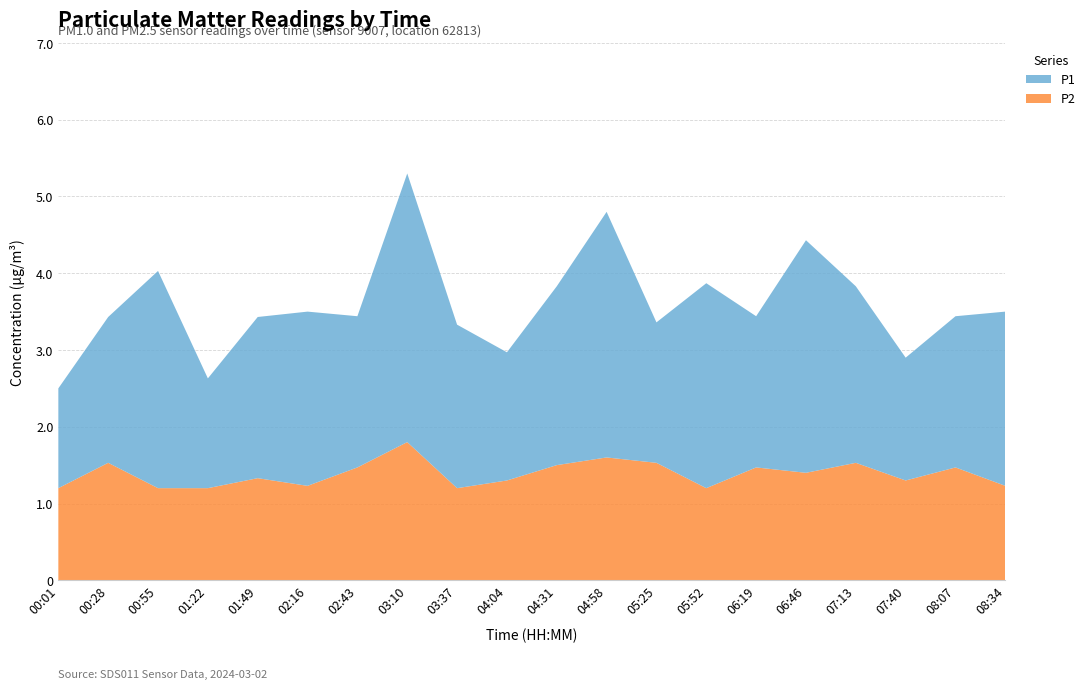

Reading left to right, transcribe all the data shown in this chart.

P1: 00:01=1.3	00:28=1.9	00:55=2.8	01:22=1.4	01:49=2.1	02:16=2.3	02:43=2.0	03:10=3.5	03:37=2.1	04:04=1.7	04:31=2.3	04:58=3.2	05:25=1.8	05:52=2.7	06:19=2.0	06:46=3.0	07:13=2.3	07:40=1.6	08:07=2.0	08:34=2.3
P2: 00:01=1.2	00:28=1.5	00:55=1.2	01:22=1.2	01:49=1.3	02:16=1.2	02:43=1.5	03:10=1.8	03:37=1.2	04:04=1.3	04:31=1.5	04:58=1.6	05:25=1.5	05:52=1.2	06:19=1.5	06:46=1.4	07:13=1.5	07:40=1.3	08:07=1.5	08:34=1.2